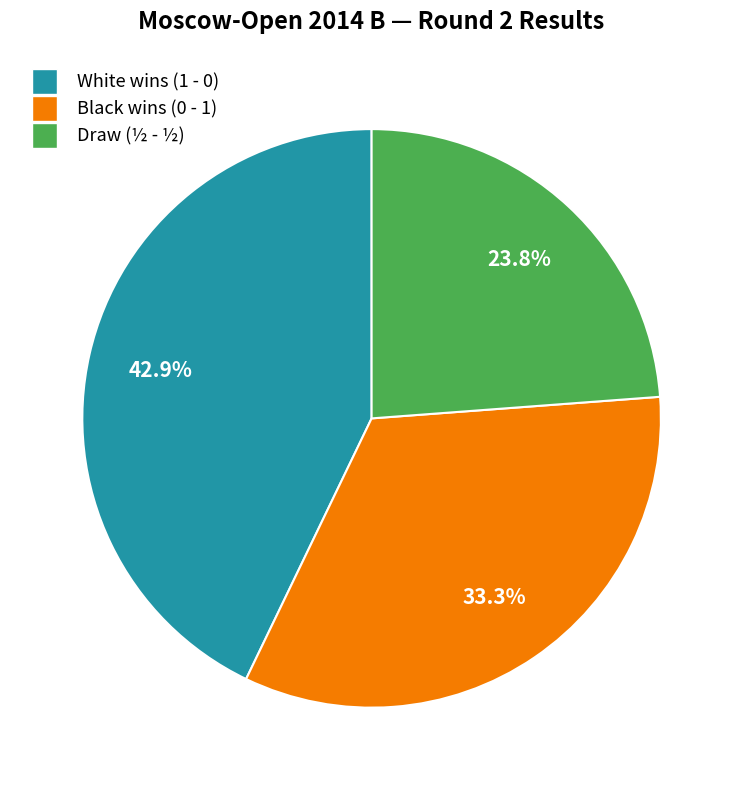

Which category has the smallest portion of the pie?

Draw (½ - ½)